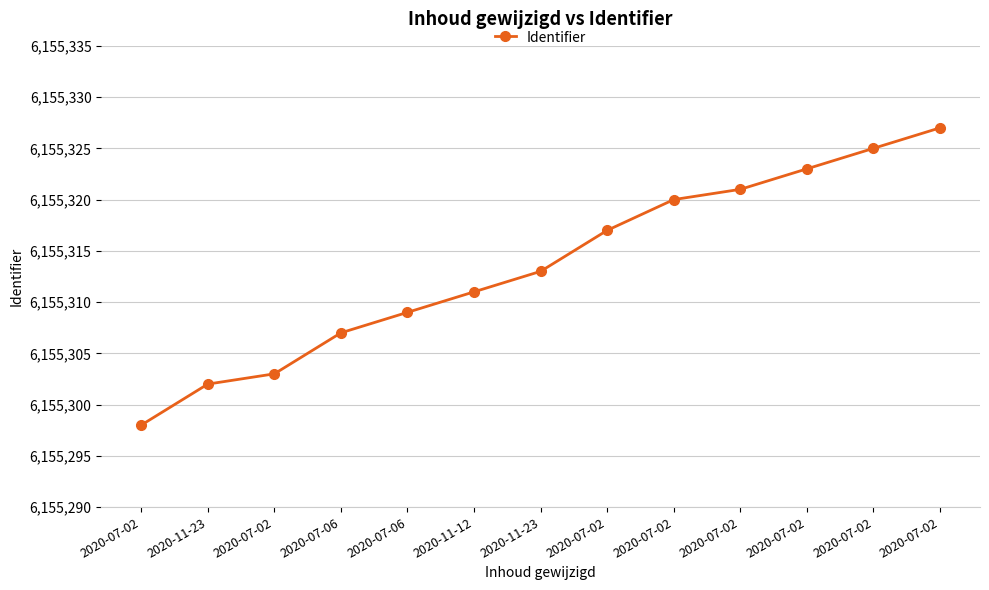

What is the difference between the maximum and minimum values?

29